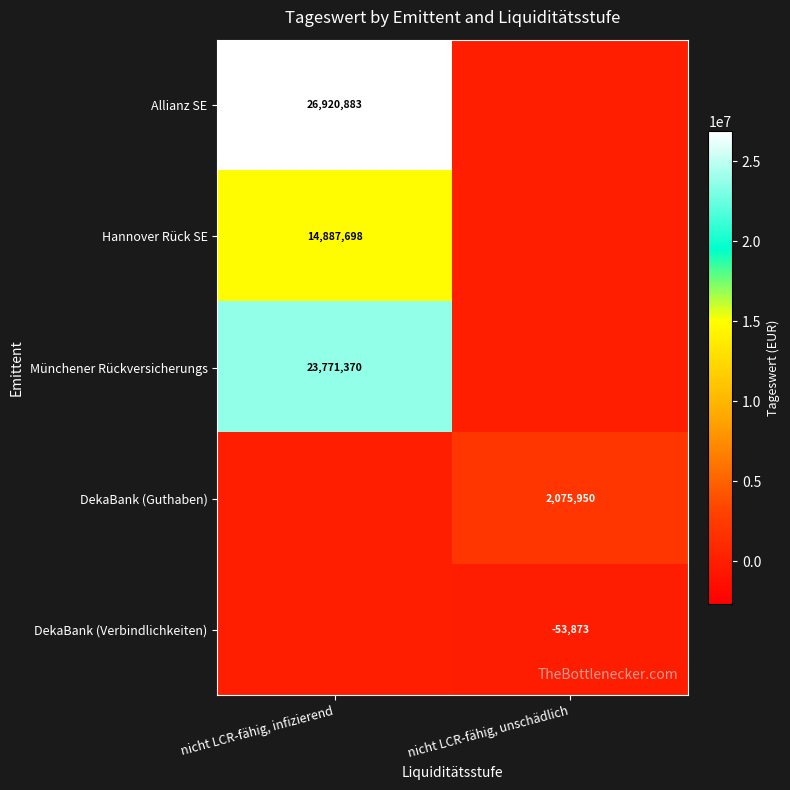

At which category is the sum across all series the highest?

nicht LCR-fähig, infizierend